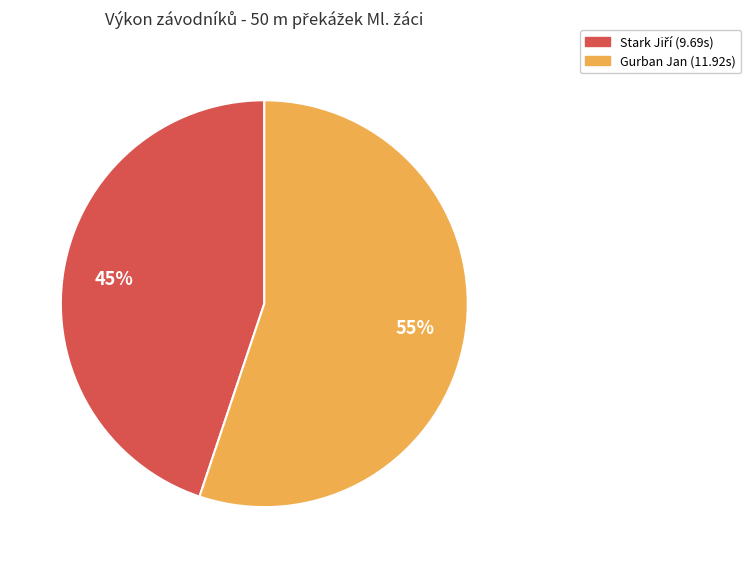

True or false: Gurban Jan accounts for 44% of the total.

False